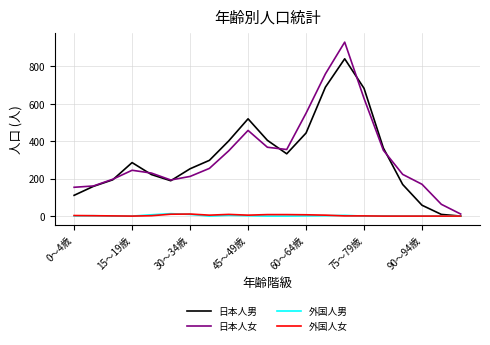

What is the maximum value shown in the chart?

930